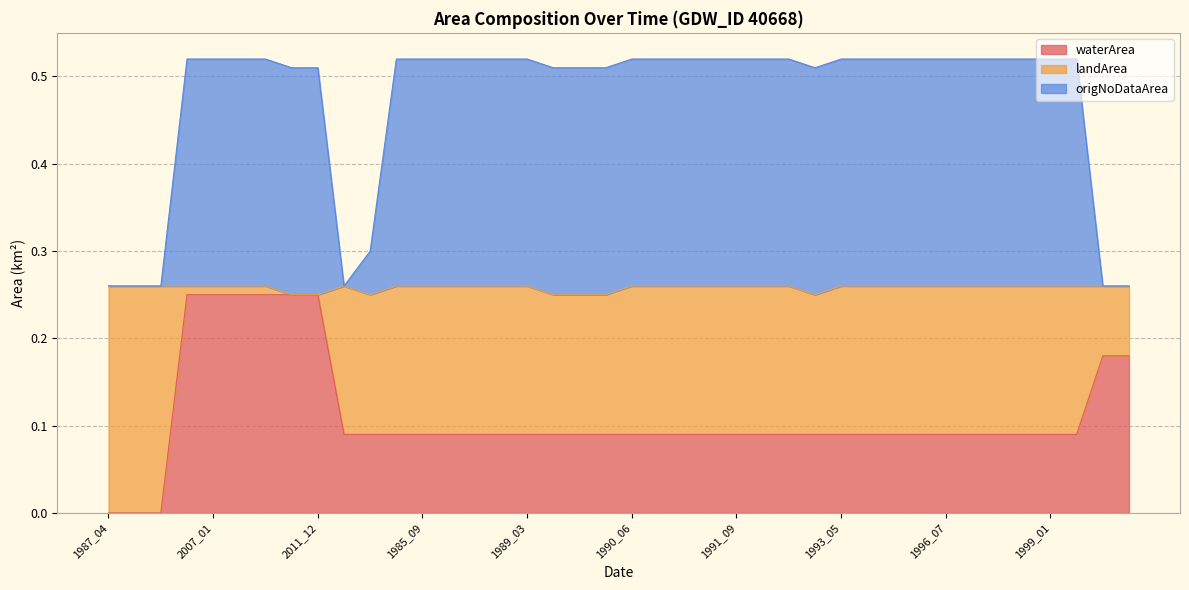

Is it true that origNoDataArea equals 0.3 at 2019_11?

True